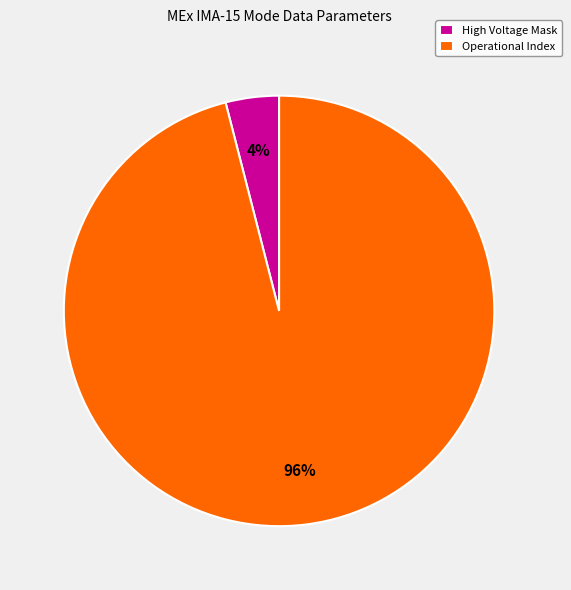

How many segments does this pie chart have?

2